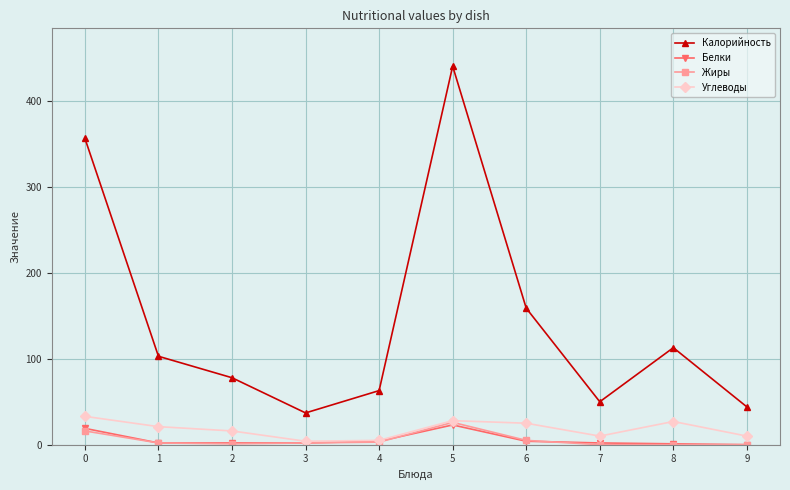

Is the value of Жиры at 5 greater than the value of Белки at 7?

Yes